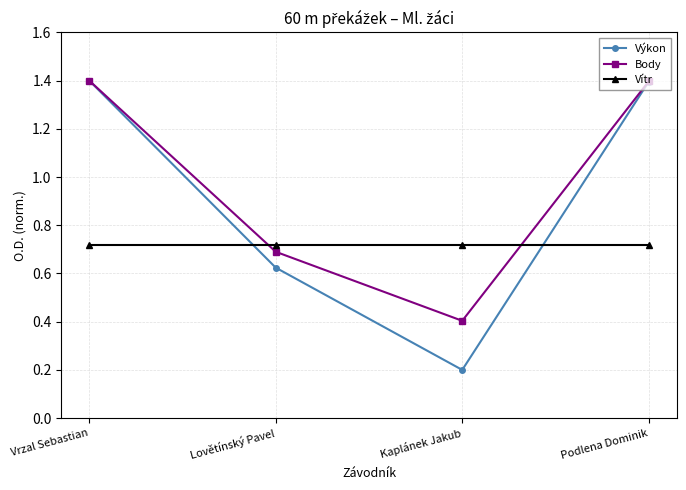

The value of Vítr at Kaplánek Jakub is 1.1. True or false?

False